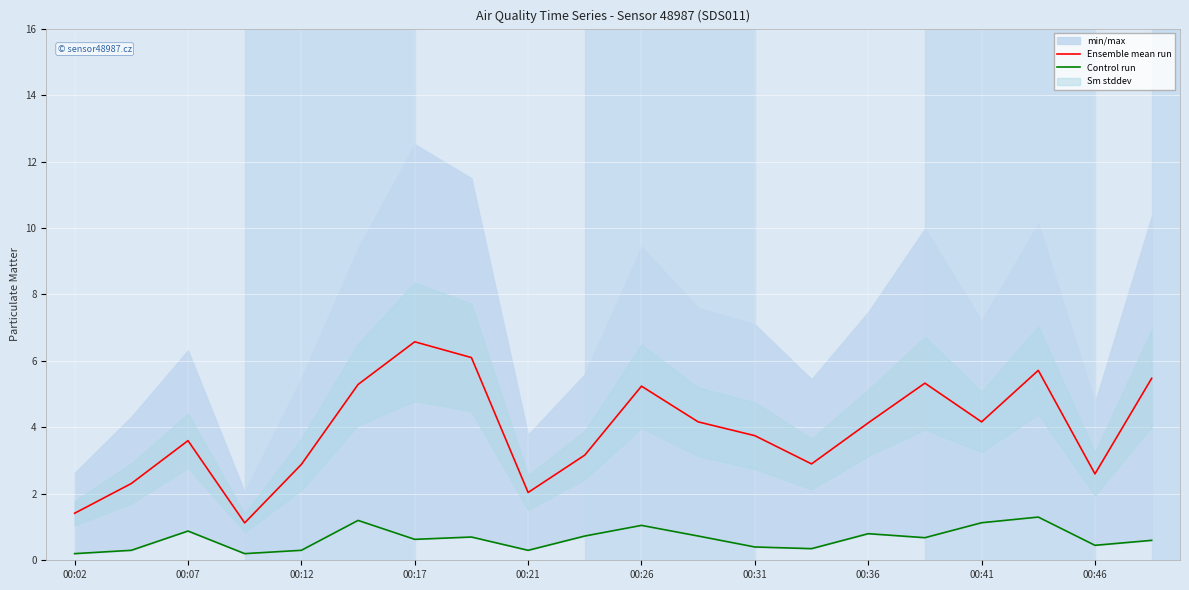

True or false: Control run and Ensemble mean run intersect in this chart.

False